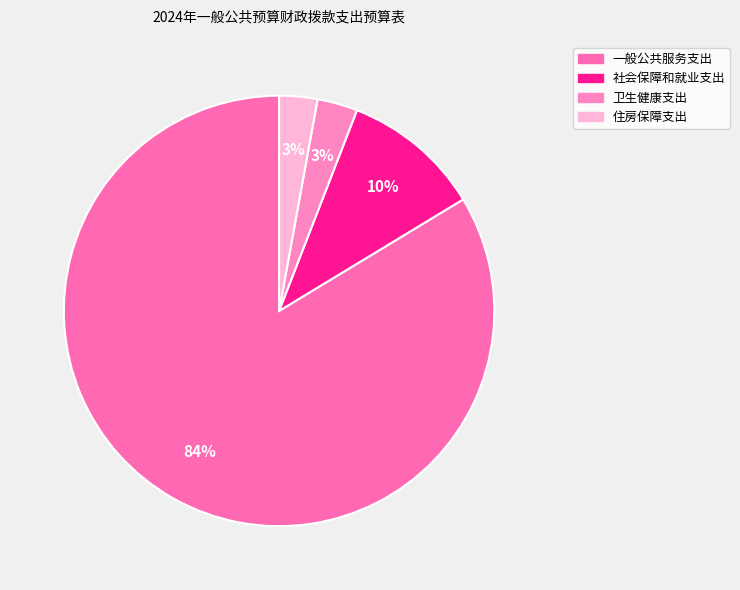

What is the smallest slice in the pie chart?

住房保障支出